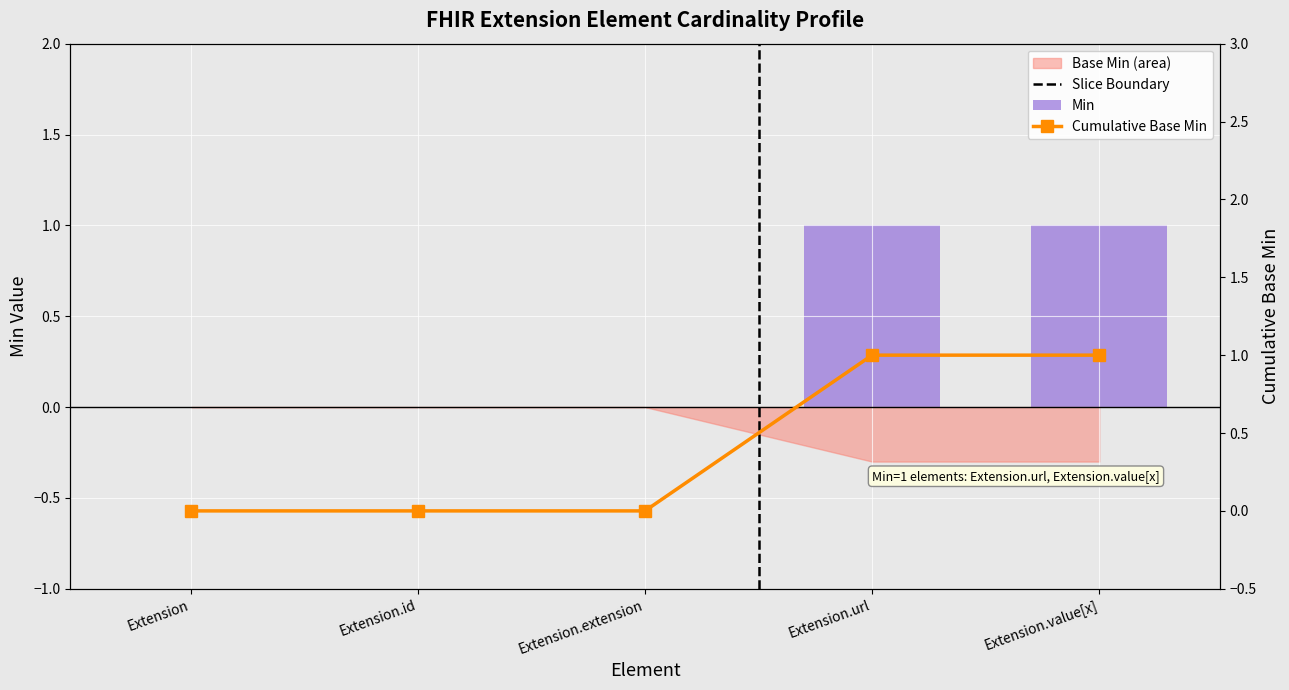

How many values are above zero?

2